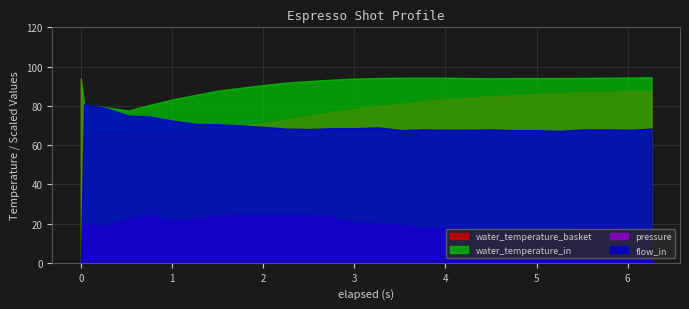

What is the maximum value for water_temperature_in?

94.6